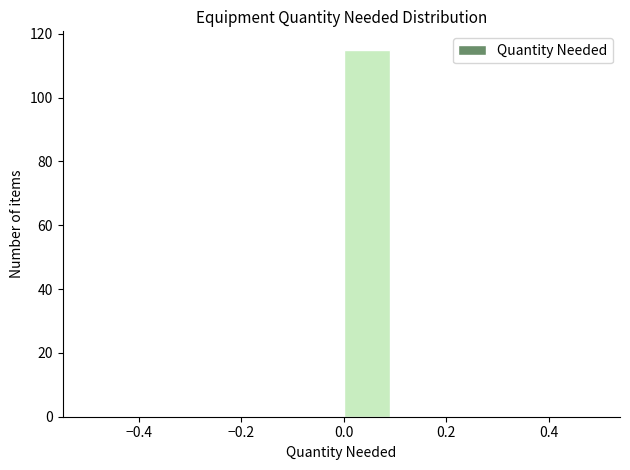

Reading left to right, list every bar in this chart as the range it spans on the x-axis followed by its height. The values are not printed on the chart, so give them approximately, as read against the axis.

-0.5 to -0.4: 0
-0.4 to -0.3: 0
-0.3 to -0.2: 0
-0.2 to -0.1: 0
-0.1 to 0.0: 0
0.0 to 0.1: 116
0.1 to 0.2: 0
0.2 to 0.3: 0
0.3 to 0.4: 0
0.4 to 0.5: 0